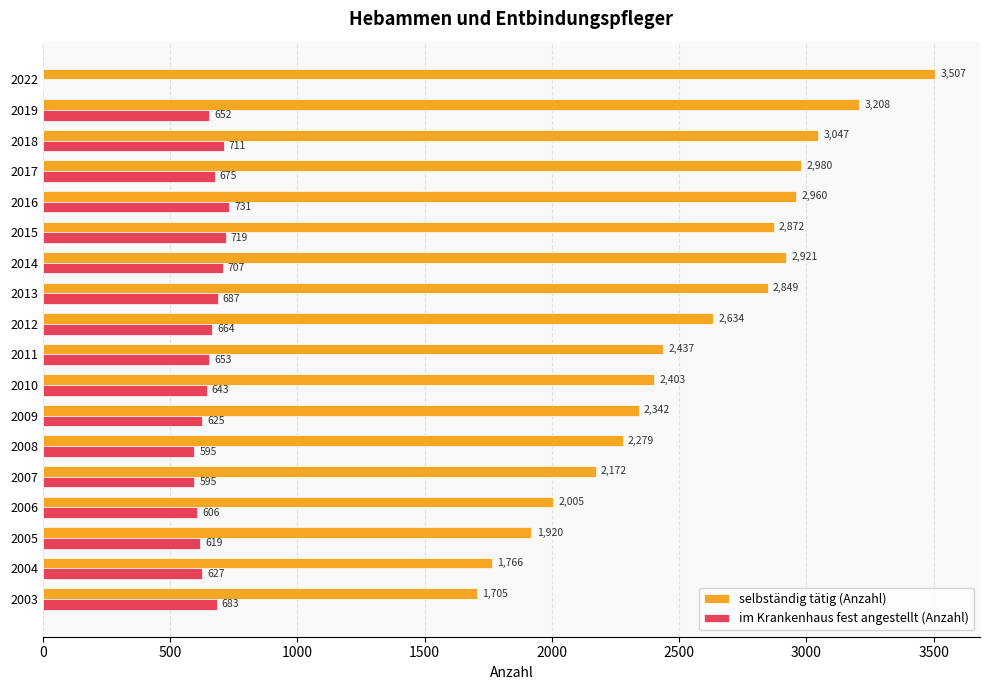

Which series has the largest range (max minus min)?

selbständig tätig (Anzahl)